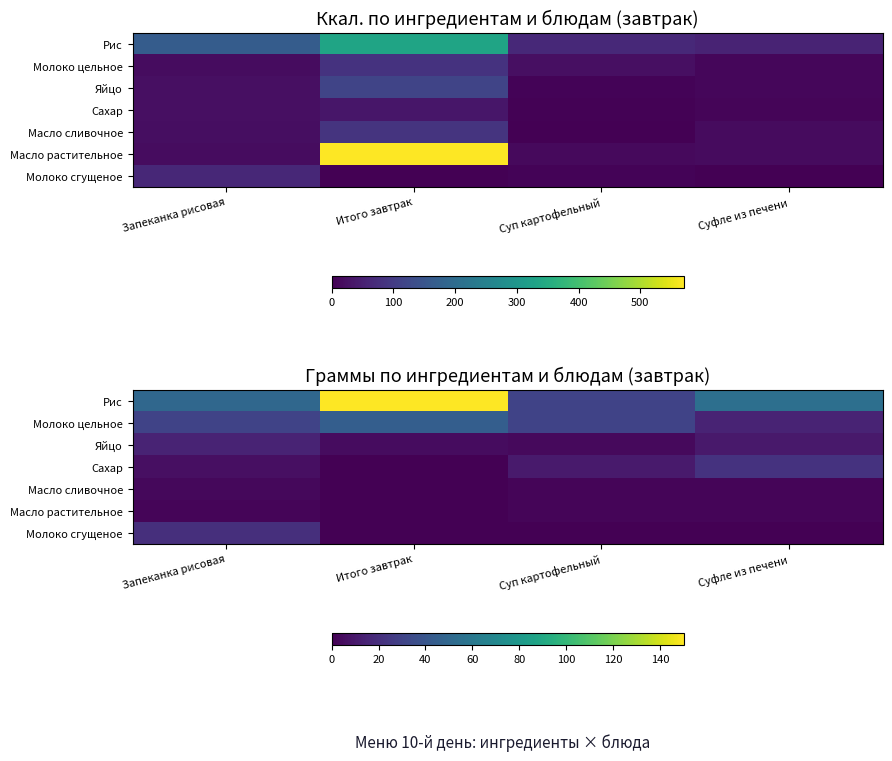

At how many categories does at least one series exceed 32?

3